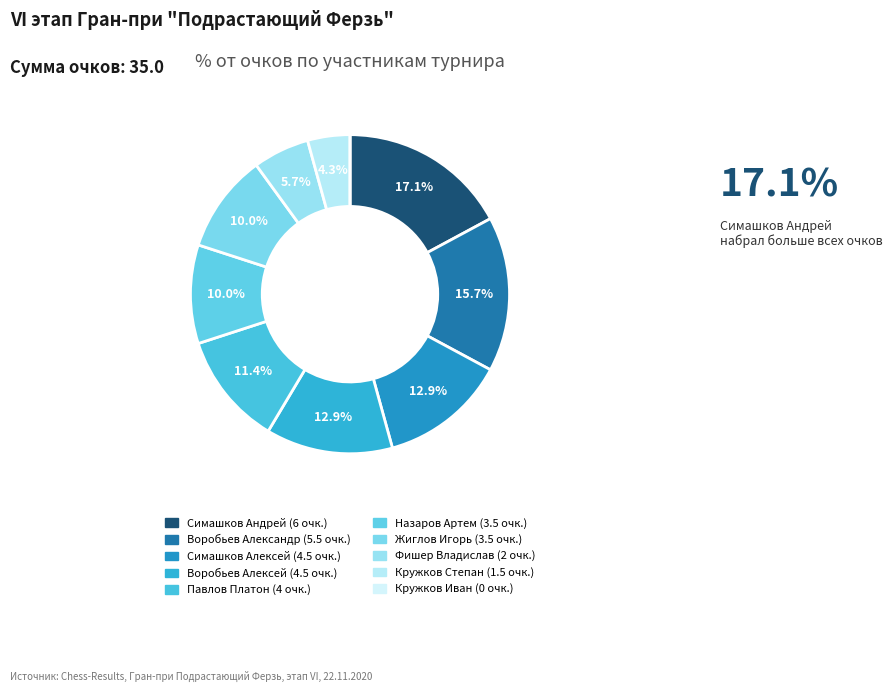

Count the number of slices in the pie.

10